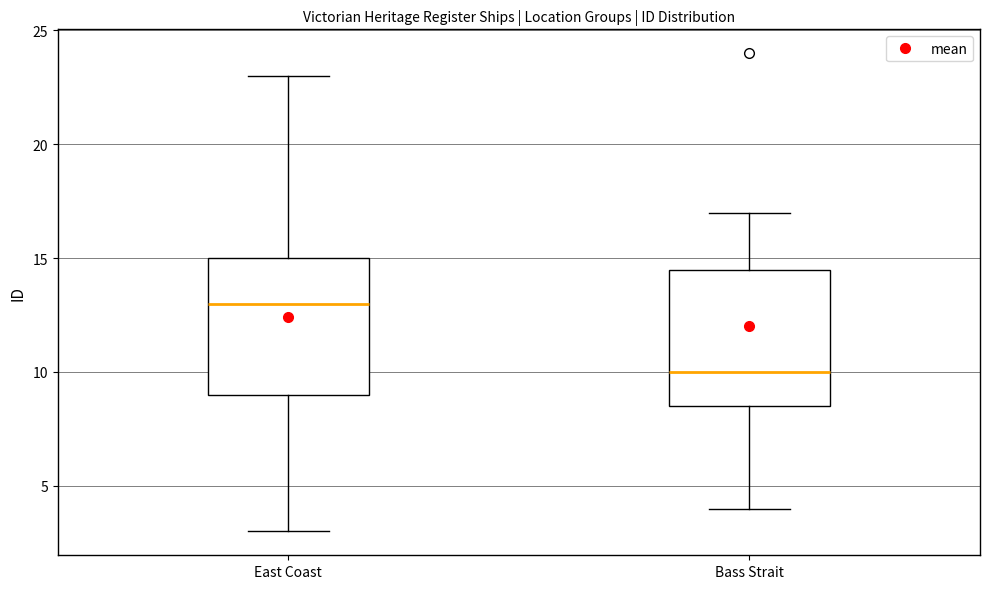

Which box's median line is the highest?

East Coast